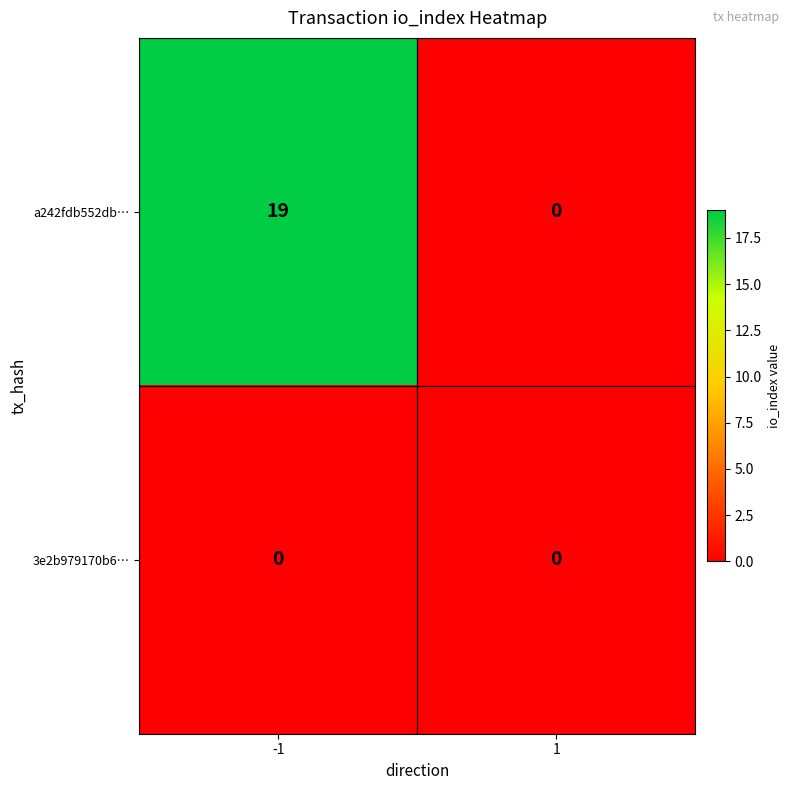

Rank the series by their average value, from highest to lowest.

a242fdb552db…, 3e2b979170b6…